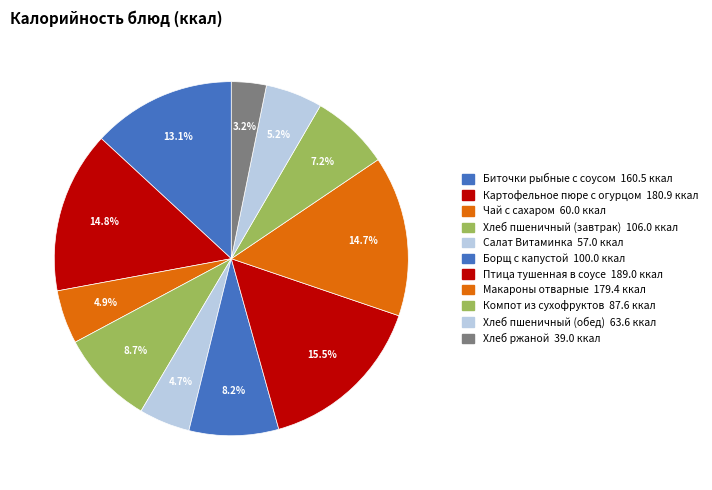

How many slices are in this pie chart?

11